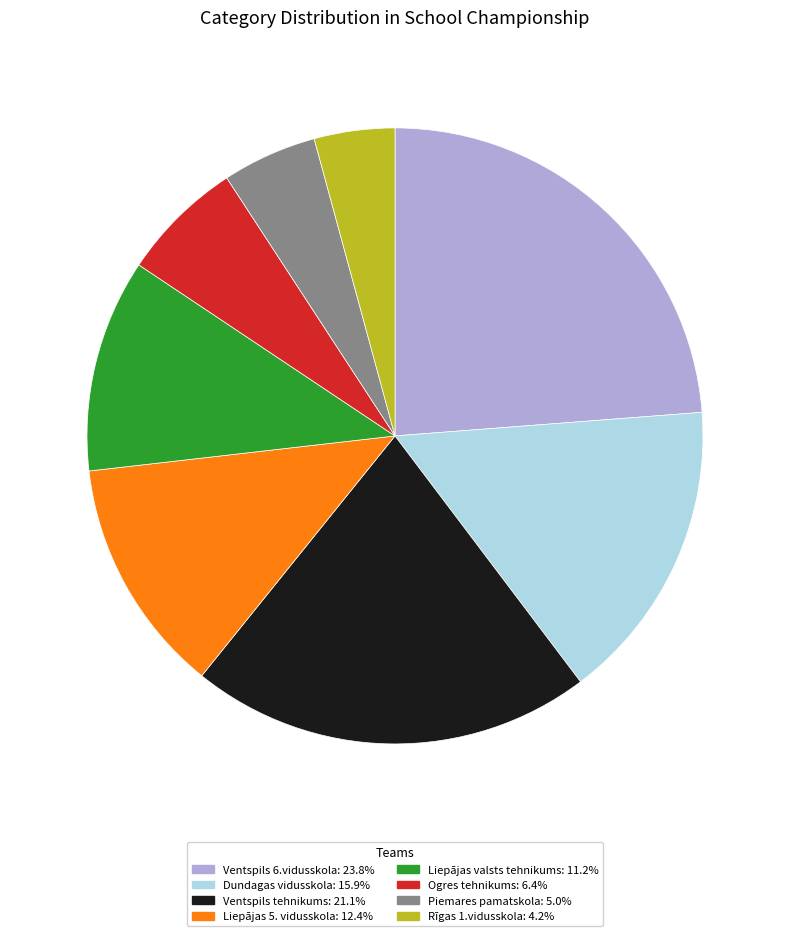

The Dundagas vidusskola slice represents 6% of the pie. True or false?

False